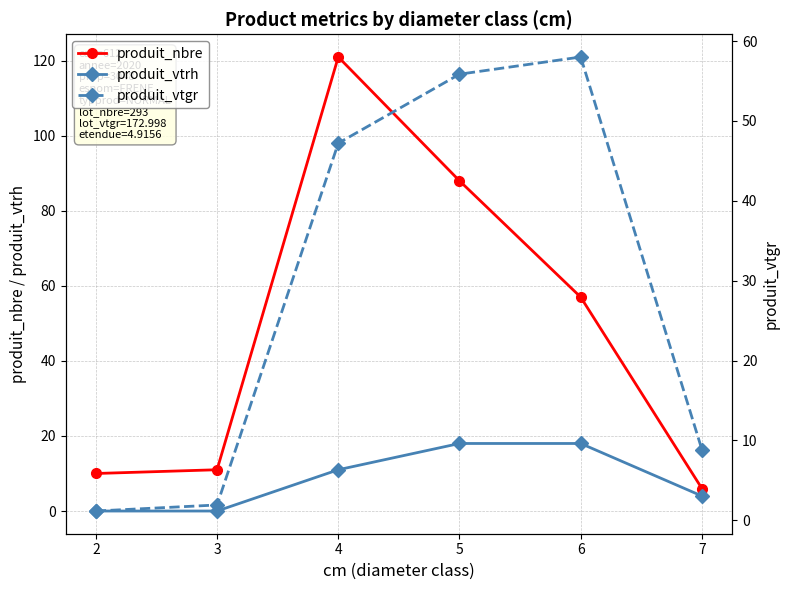

At how many categories does at least one series exceed 101?

1